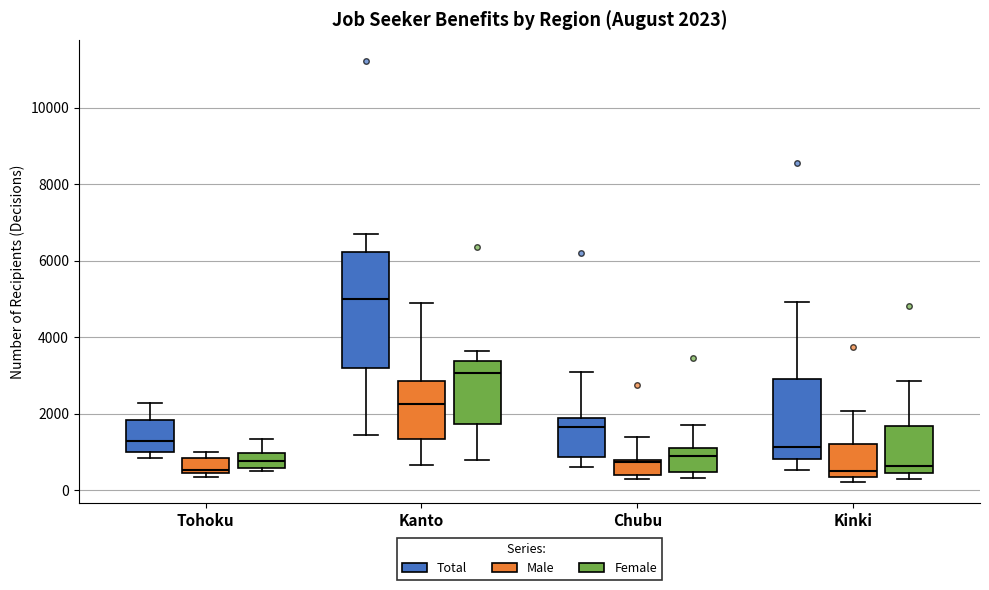

Comparing the boxes themselves (not the whiskers), which one is the tallest?

Kanto (Total)